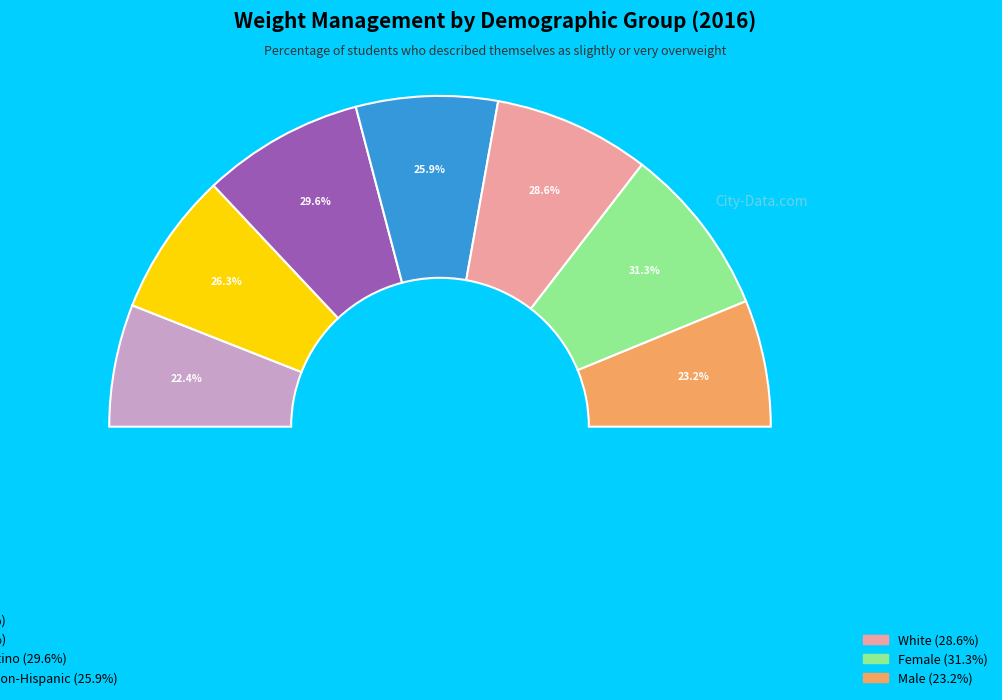

To the nearest percent, what portion does Black represent?

14%